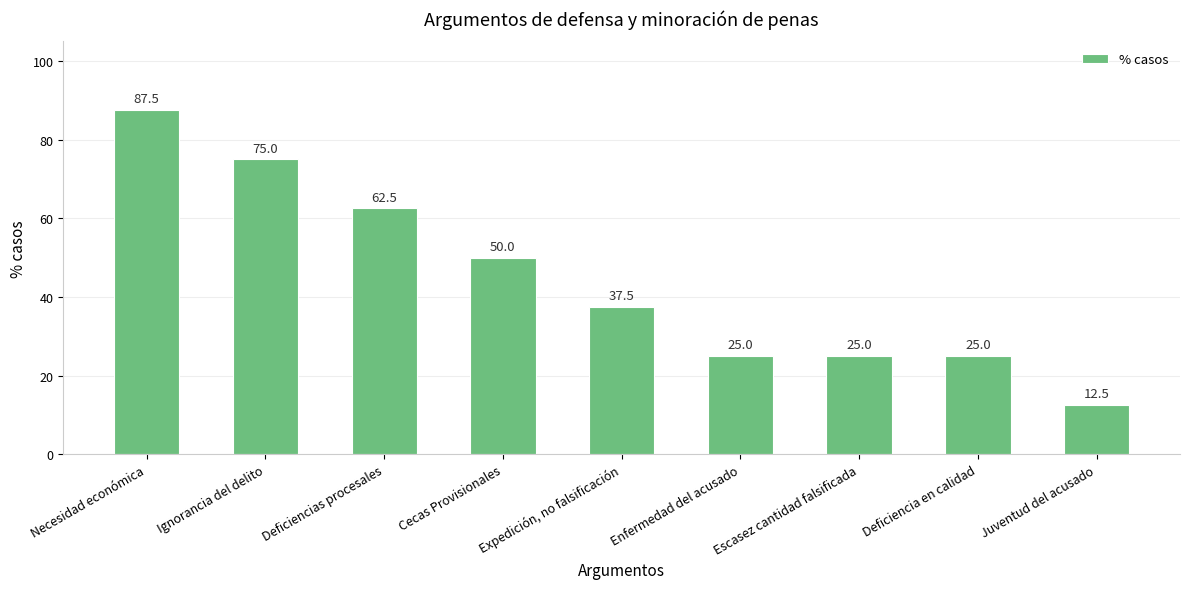

What is the maximum value shown in the chart?

87.5